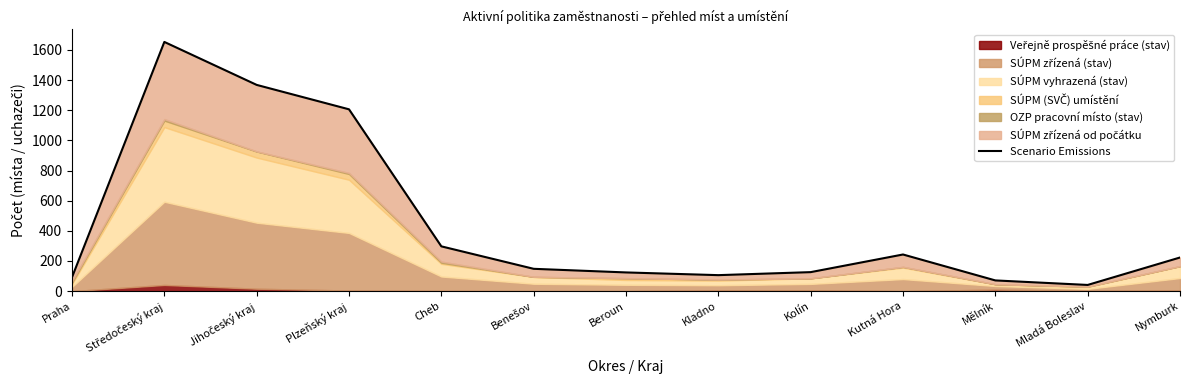

Reading left to right, transcribe all the data shown in this chart.

Praha=92	Středočeský kraj=1653	Jihočeský kraj=1368	Plzeňský kraj=1206	Cheb=297	Benešov=148	Beroun=124	Kladno=106	Kolín=126	Kutná Hora=243	Mělník=71	Mladá Boleslav=41	Nymburk=223